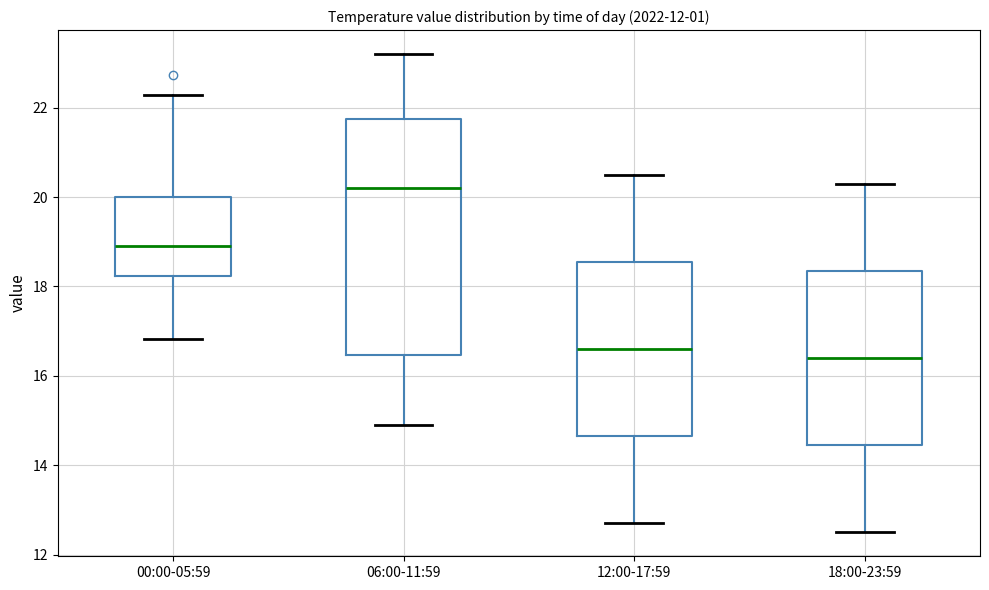

Reading left to right, read every box against the y-axis: the position of its median line, the range the box covers, and the ends of its whiskers. The values are not printed on the chart, so give them approximately, as read against the axis.

00:00-05:59: median 19.0, box 18.2 to 20.0, whiskers 16.8 to 22.2
06:00-11:59: median 20.2, box 16.4 to 21.8, whiskers 15.0 to 23.2
12:00-17:59: median 16.6, box 14.6 to 18.6, whiskers 12.8 to 20.6
18:00-23:59: median 16.4, box 14.4 to 18.4, whiskers 12.6 to 20.4